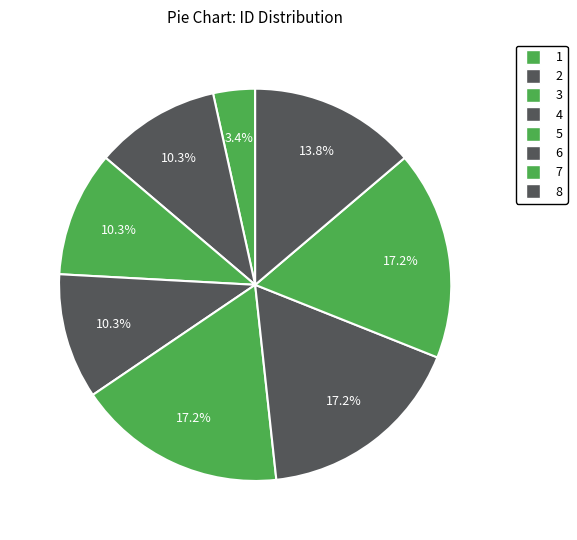

Count the number of slices in the pie.

8